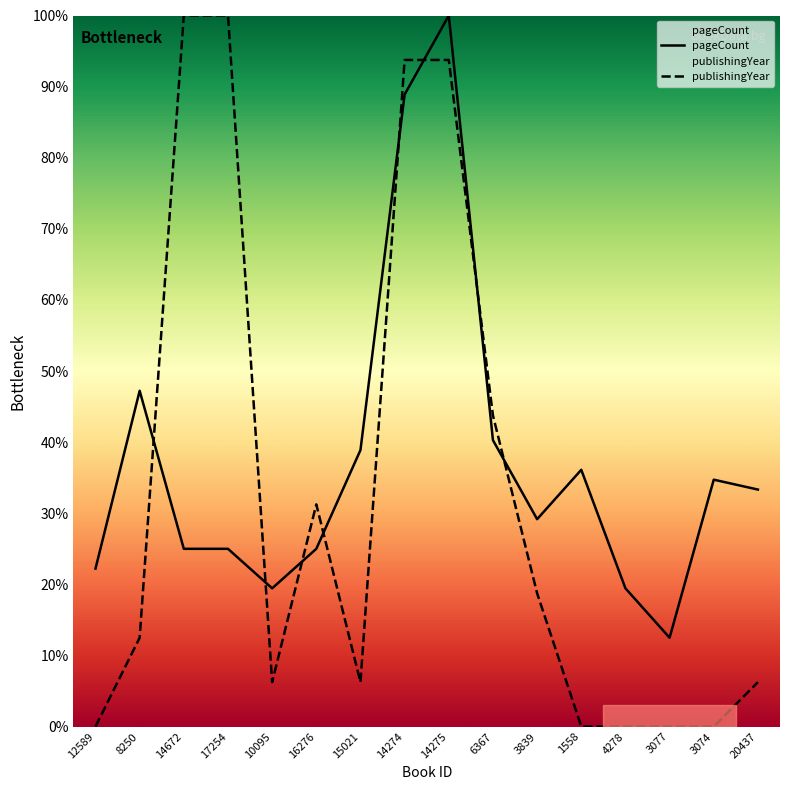

At which category is the sum across all series the highest?

14275